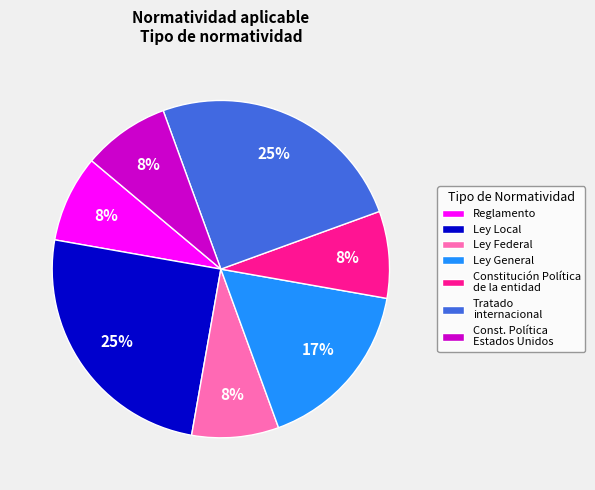

What percentage is the Tratado internacional slice, to the nearest percent?

25%